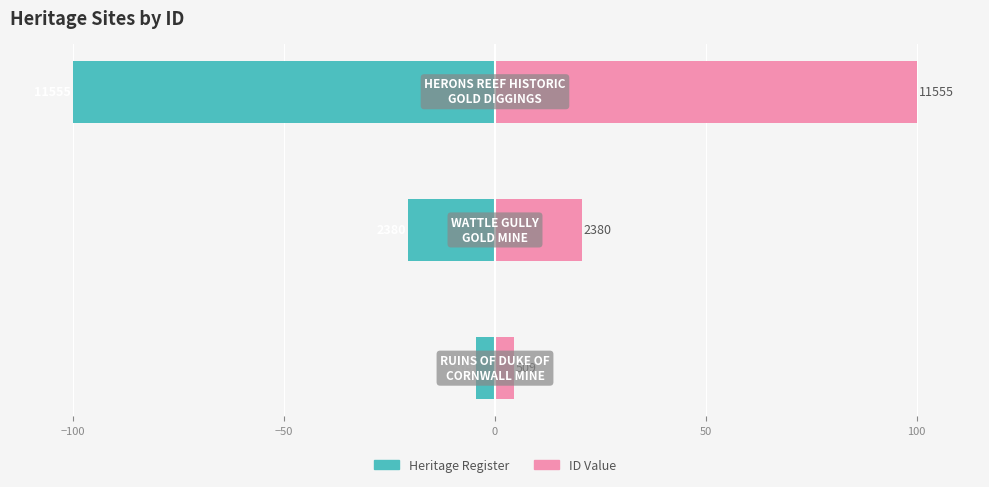

At −150, list the series in order from smallest to largest.

Heritage Register, ID Value